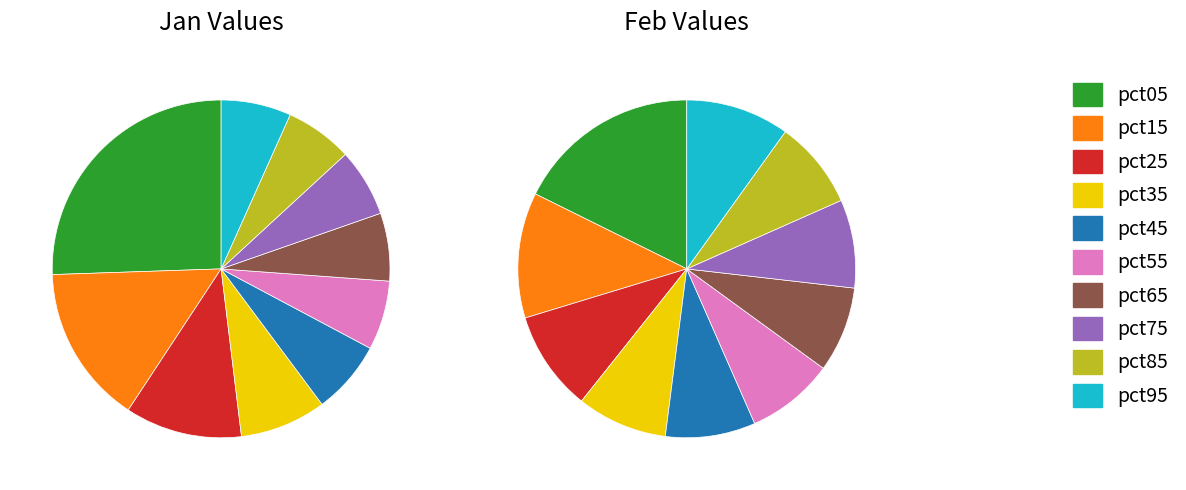

To the nearest percent, what percentage of the pie is feb_values?

12%